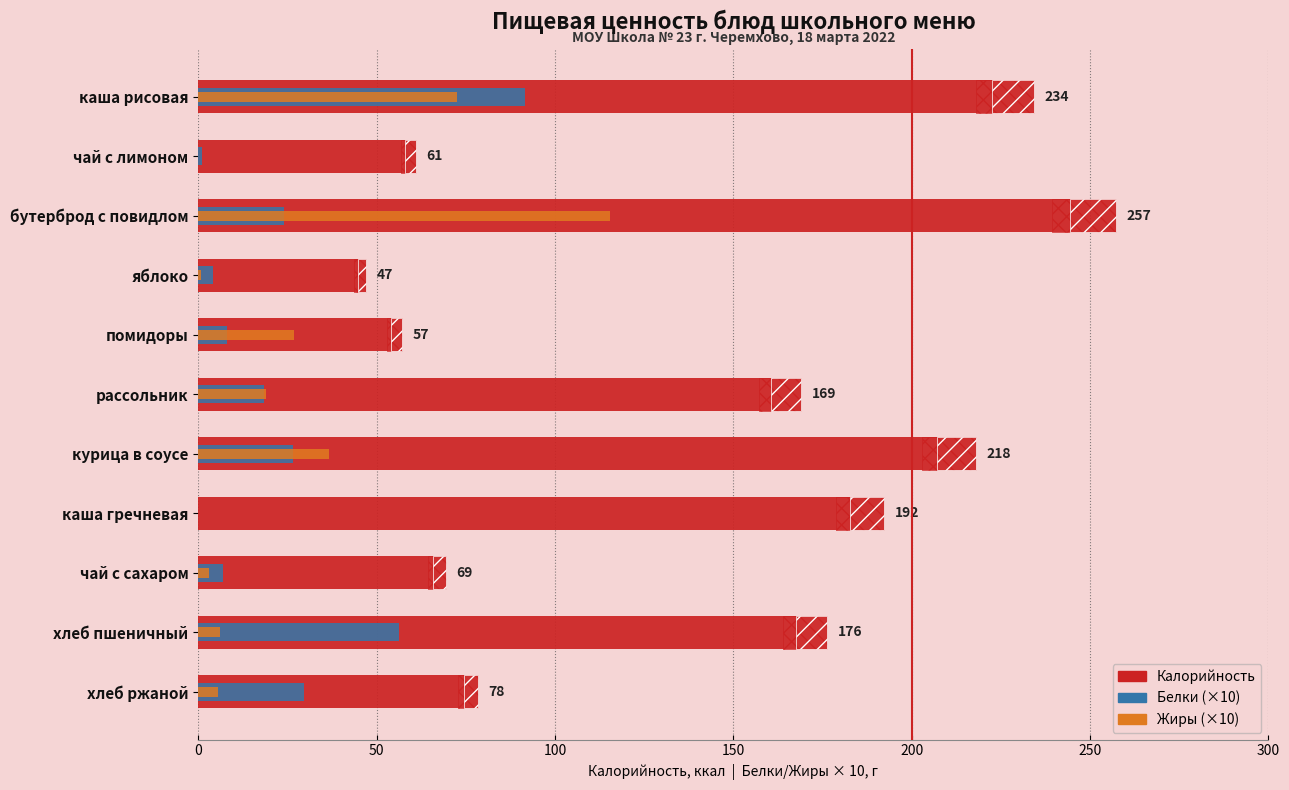

Count the number of data series in this chart.

3